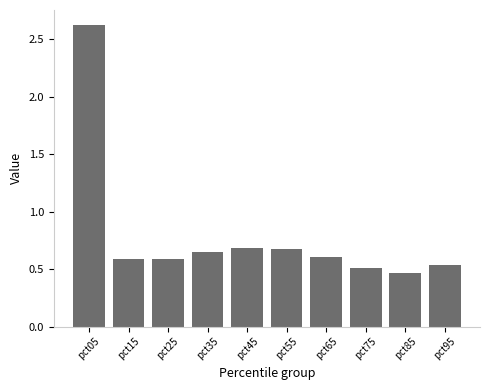

True or false: the data shows 0.9 at pct05.

False